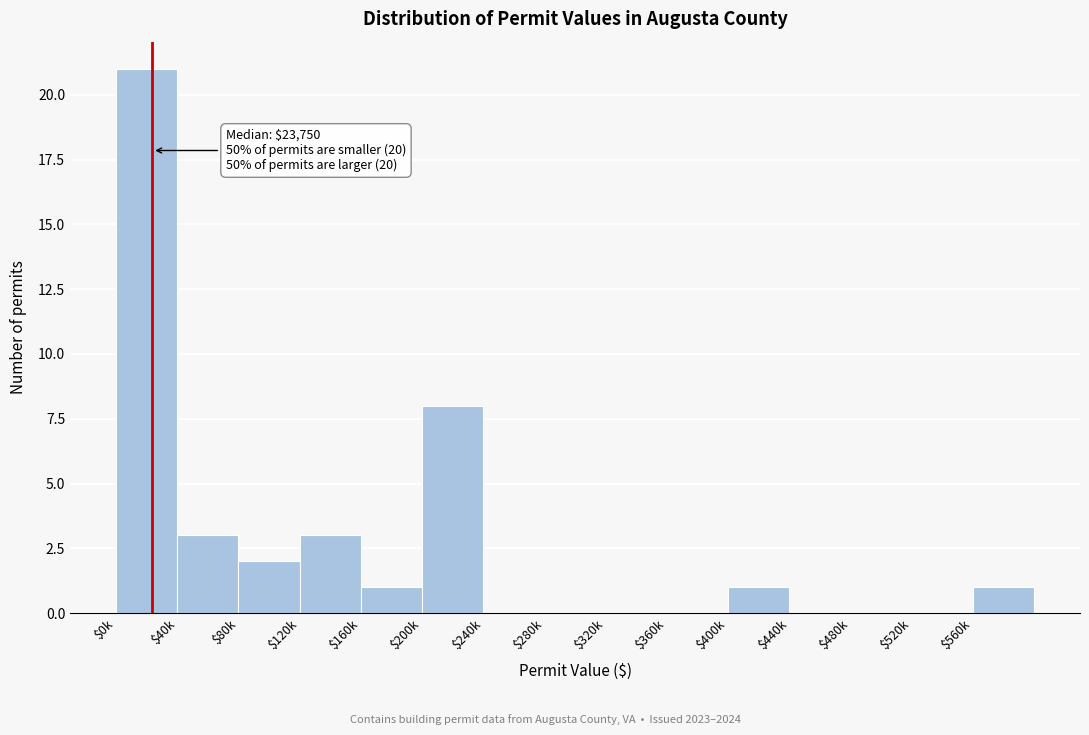

The chart shows a value of 0 at $520k. True or false?

True